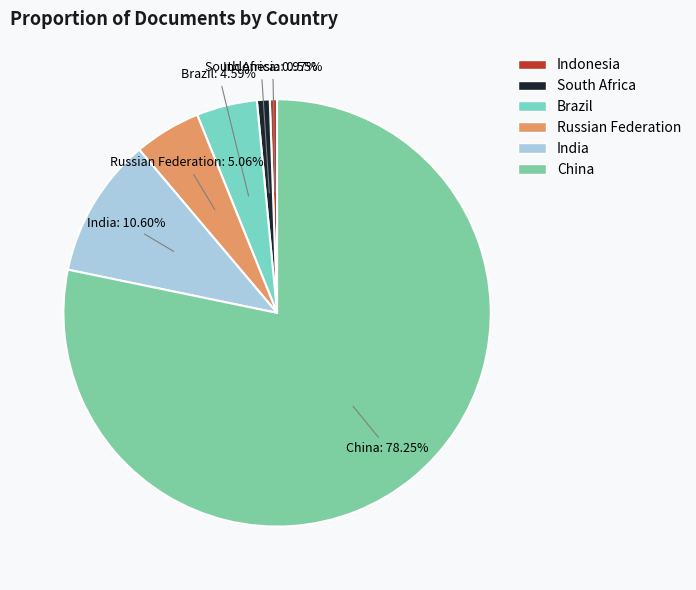

To the nearest percent, what is the combined percentage of Indonesia and China?

79%